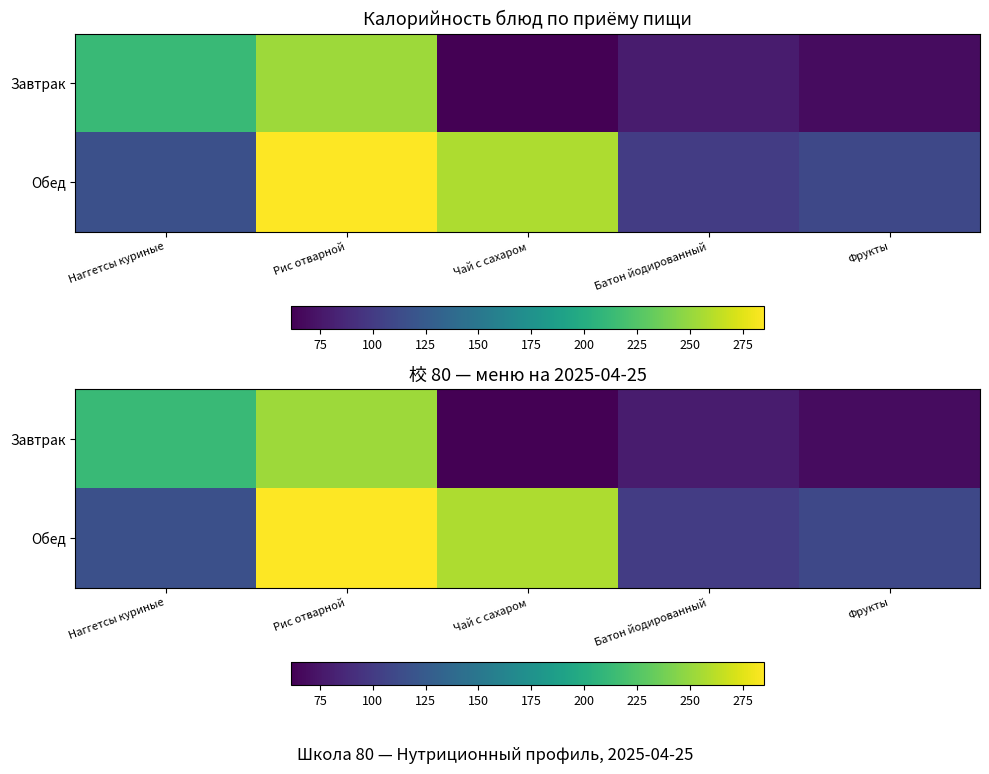

At which label is Завтрак closest to 156?

Наггетсы куриные